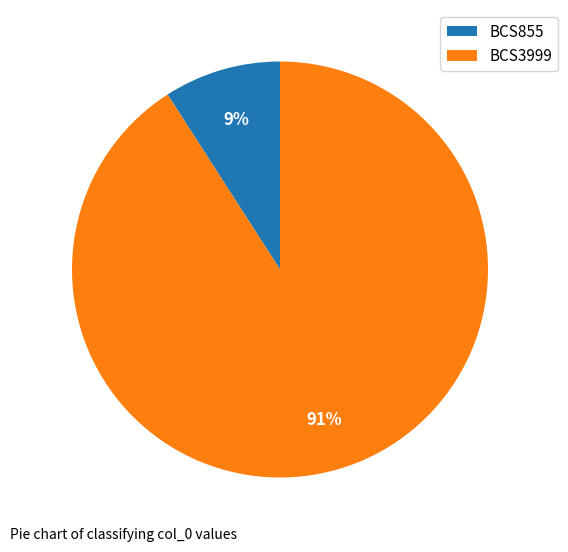

To the nearest percent, what is the difference between the largest and smallest slice percentages?

82%